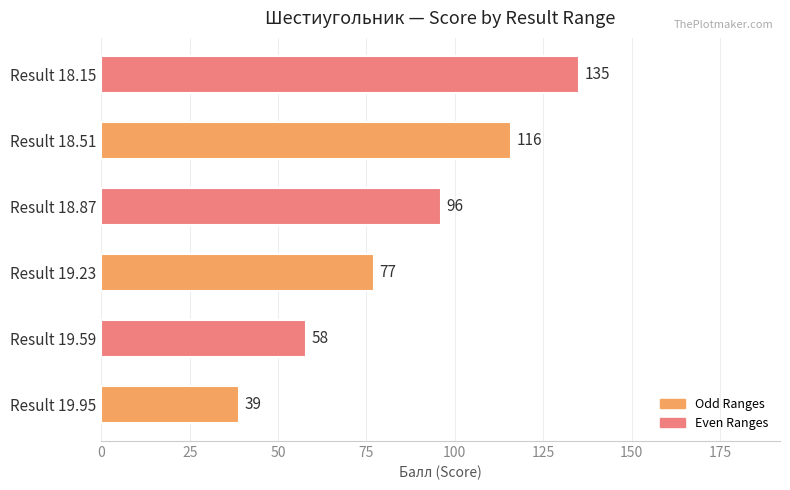

List the labels in order of value, largest first.

Result 18.15, Result 18.51, Result 18.87, Result 19.23, Result 19.59, Result 19.95